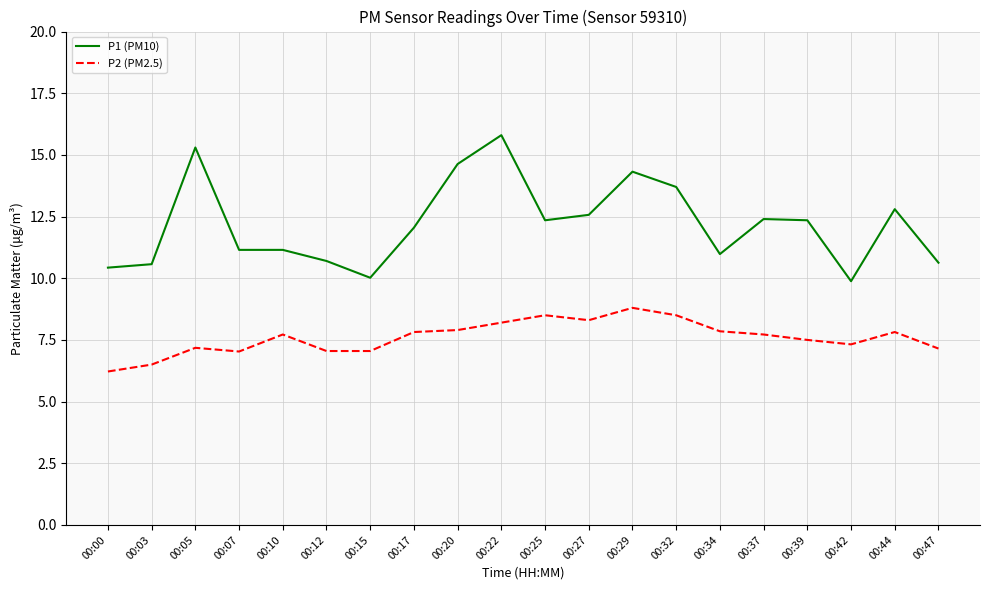

How many lines are shown in the chart?

2